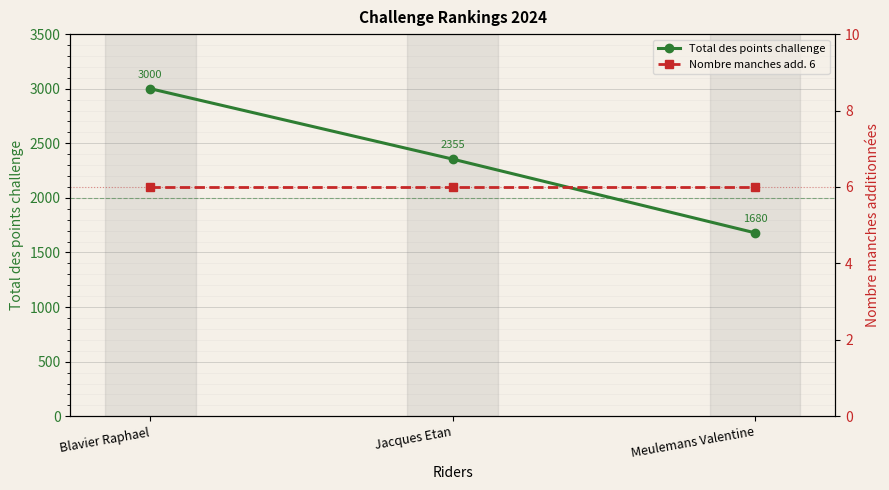

What is the total value across all series at Blavier Raphael?

3006